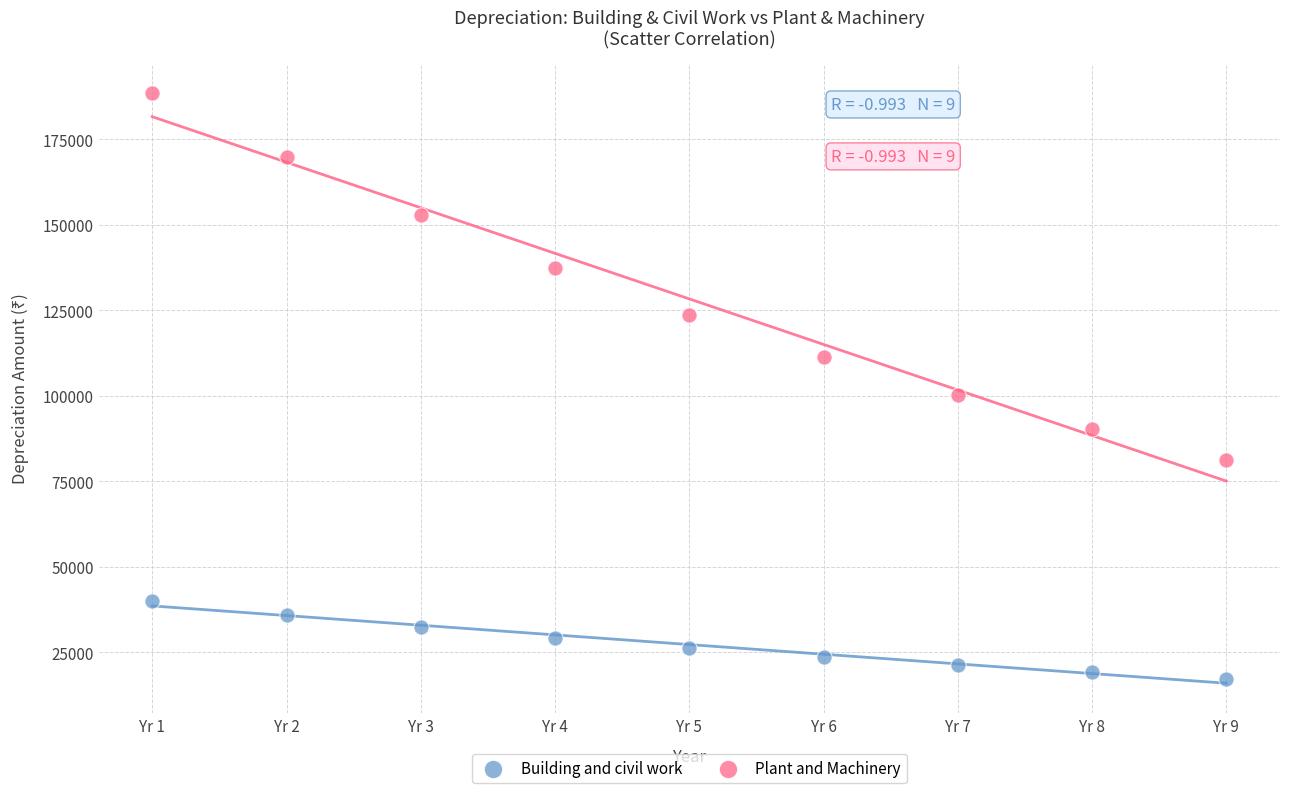

Which series contains the highest Y value?

Plant and Machinery